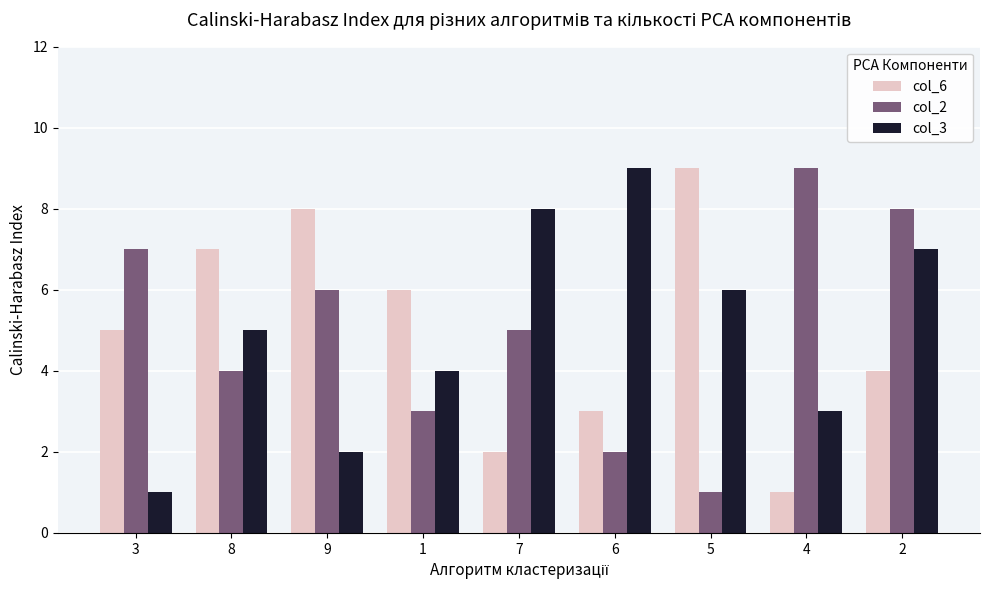

At which label does col_6 reach its minimum?

4